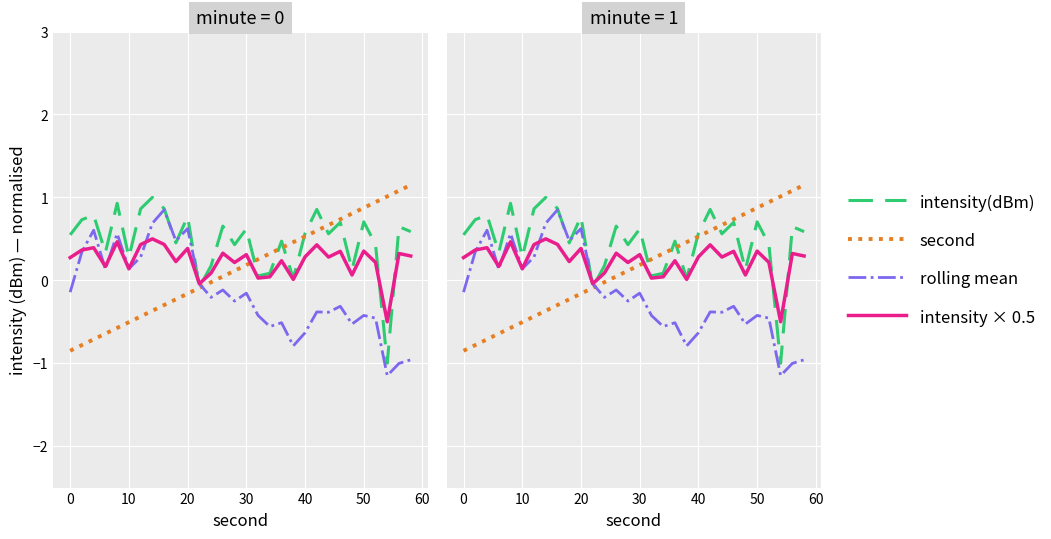

Which series has the largest range (max minus min)?

intensity(dBm)